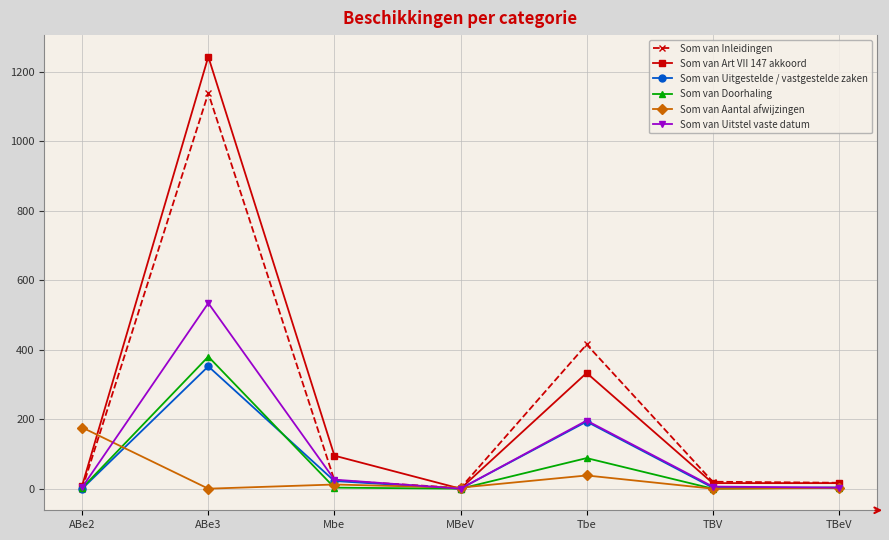

Does the chart have visible grid lines?

Yes